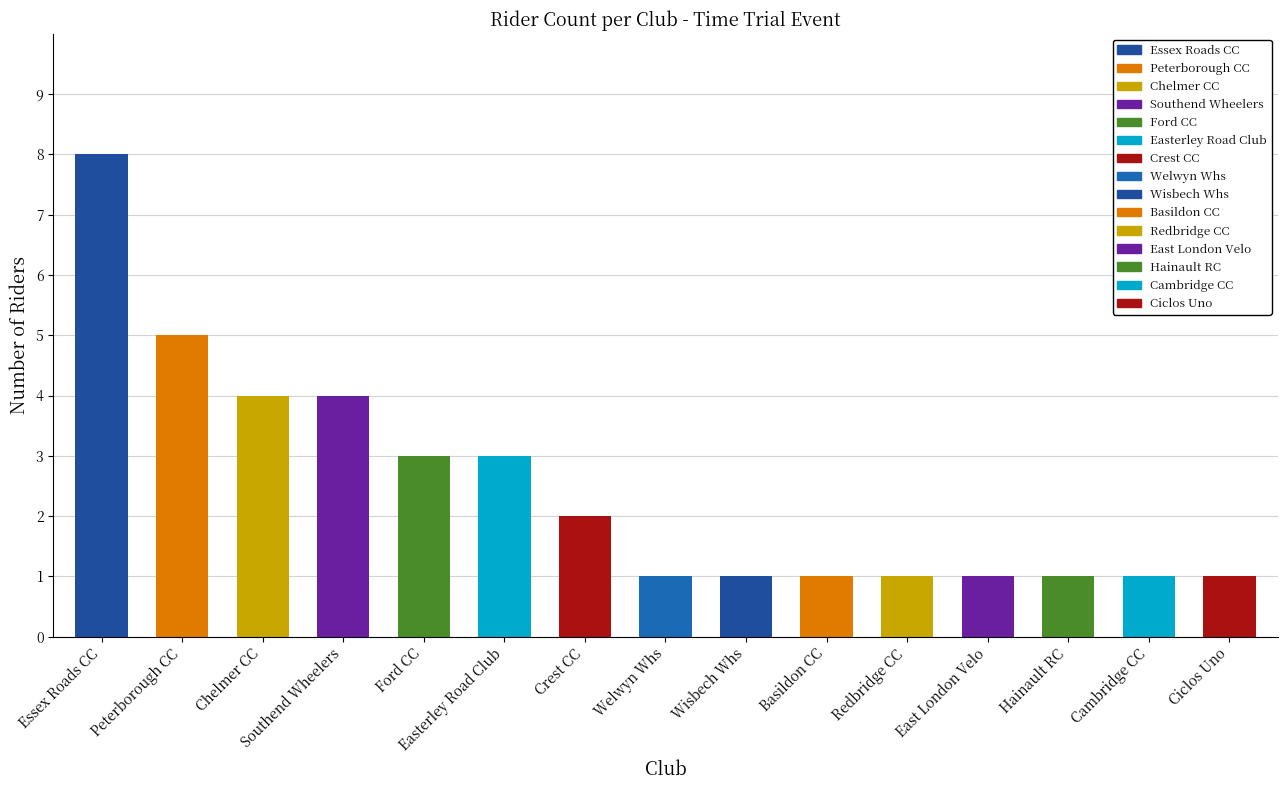

The chart shows a value of 4 at Chelmer CC. True or false?

True